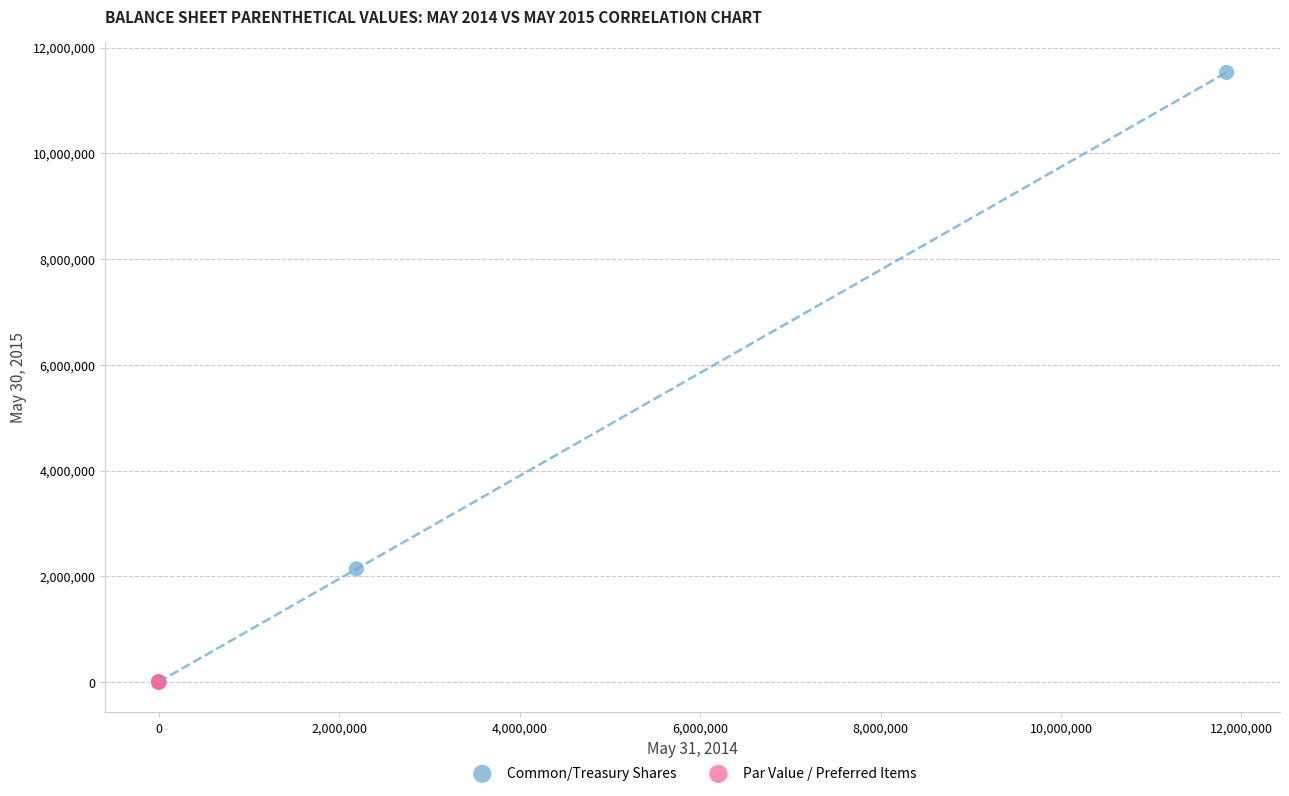

Which series reaches the maximum Y coordinate?

Common/Treasury Shares